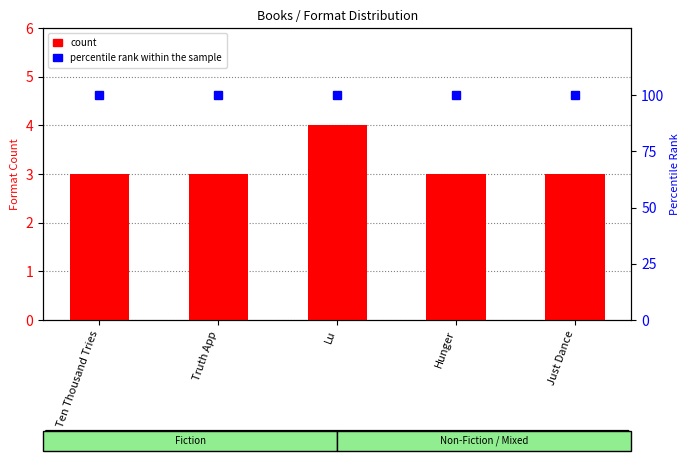

Reading right to left, transcribe all the data shown in this chart.

count: 3	3	4	3	3
percentile rank within the sample: 100	100	100	100	100